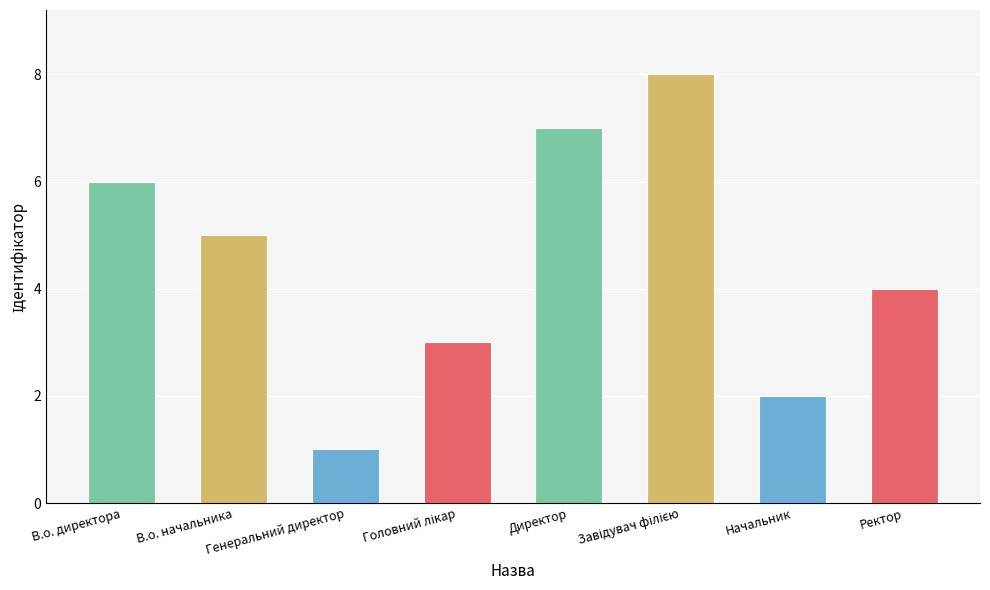

What is the change in value from Начальник to Ректор?

+2